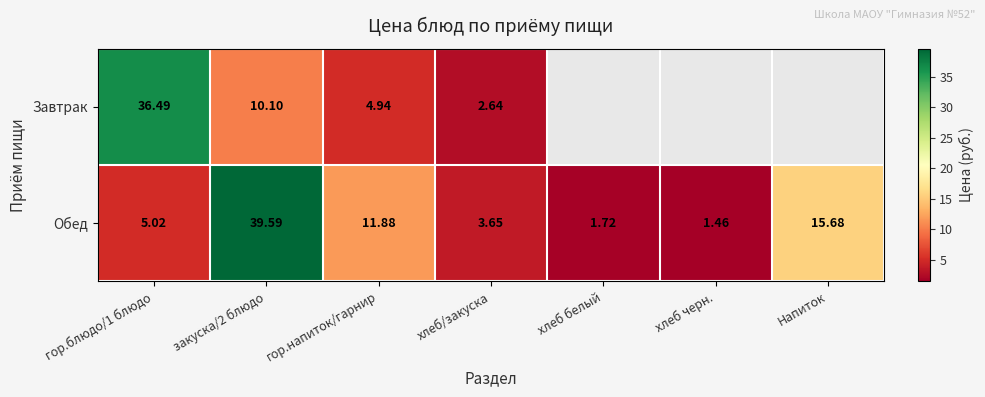

True or false: Обед has a value of 5.0 at хлеб/закуска.

False